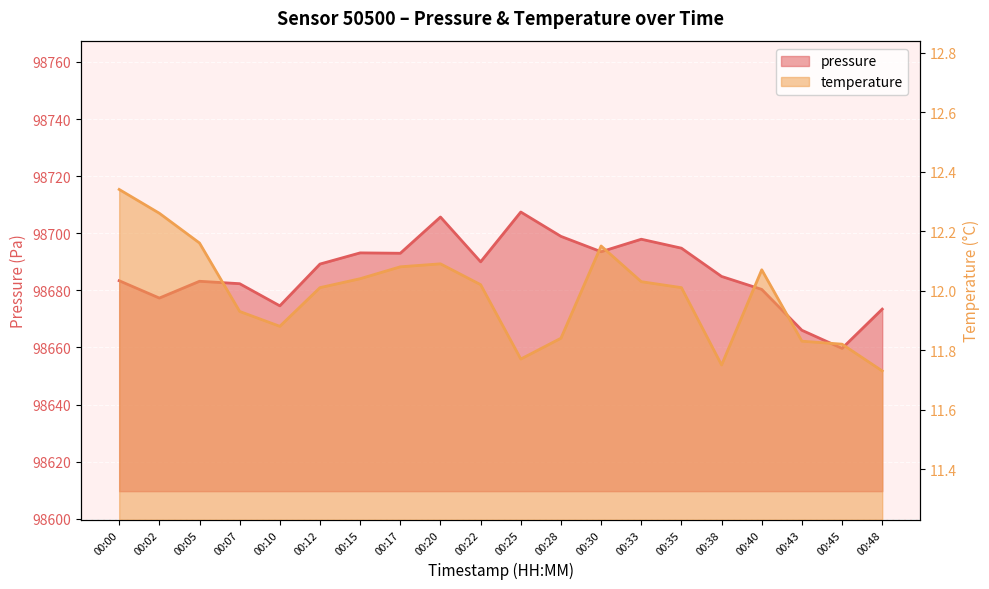

How many lines are shown in the chart?

2